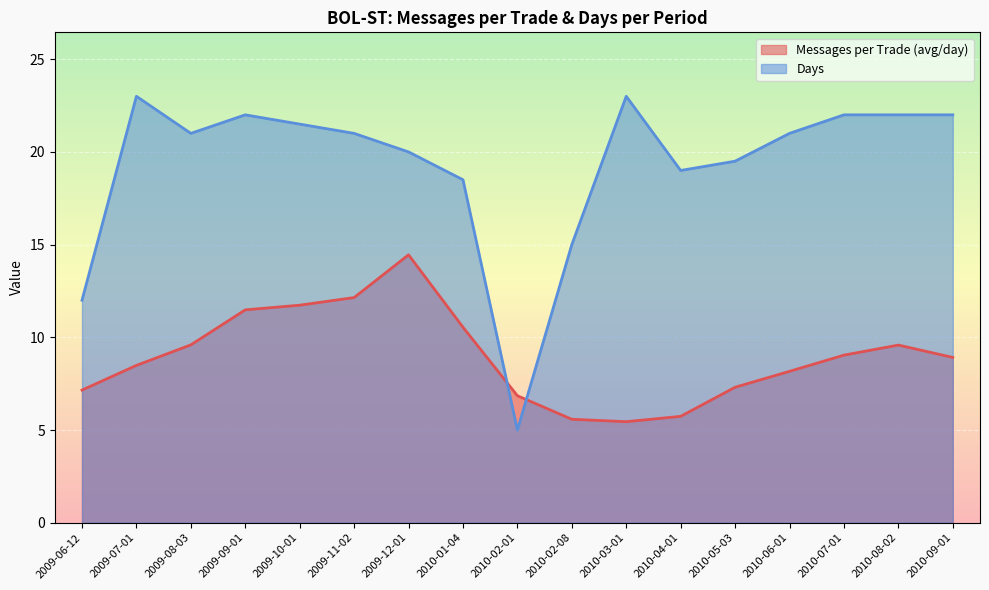

At which category is the sum across all series the highest?

2009-12-01